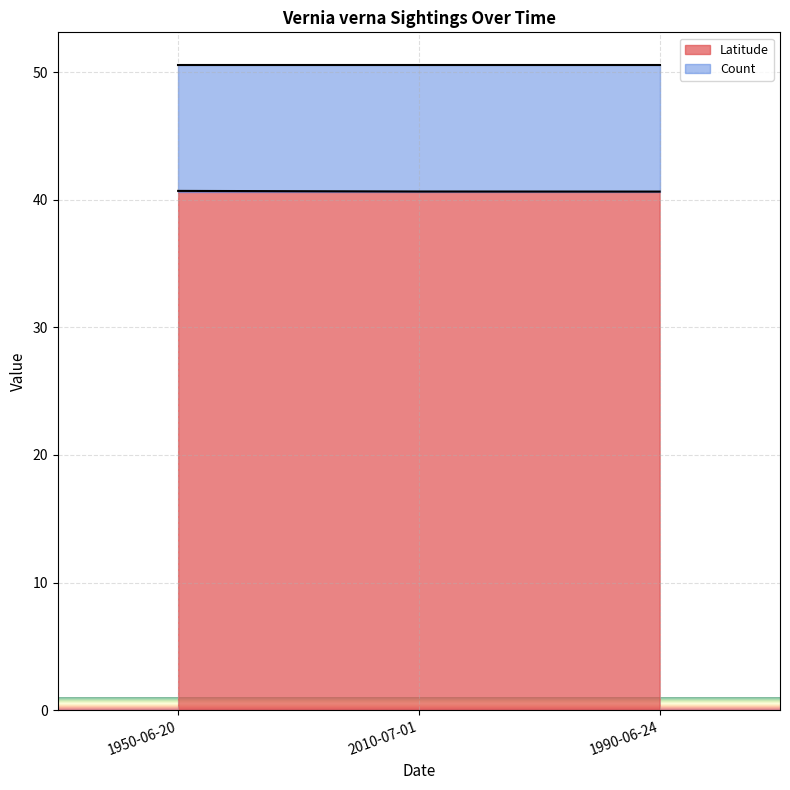

Reading left to right, what are all the values shown in this chart?

1950-06-20=40.7	2010-07-01=40.7	1990-06-24=40.6